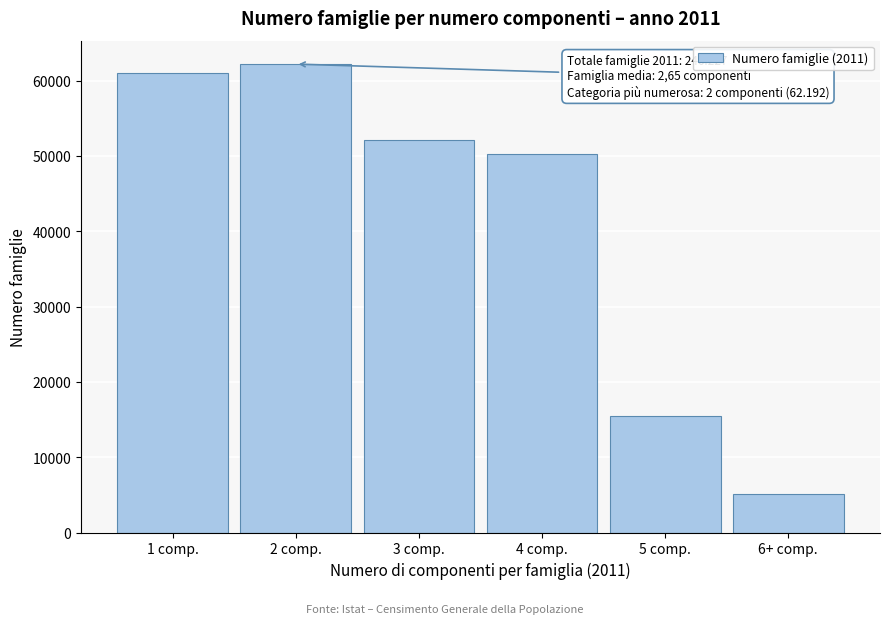

Reading right to left, what are all the values shown in this chart?

6+ comp.=5175	5 comp.=15527	4 comp.=50233	3 comp.=52080	2 comp.=62192	1 comp.=61020